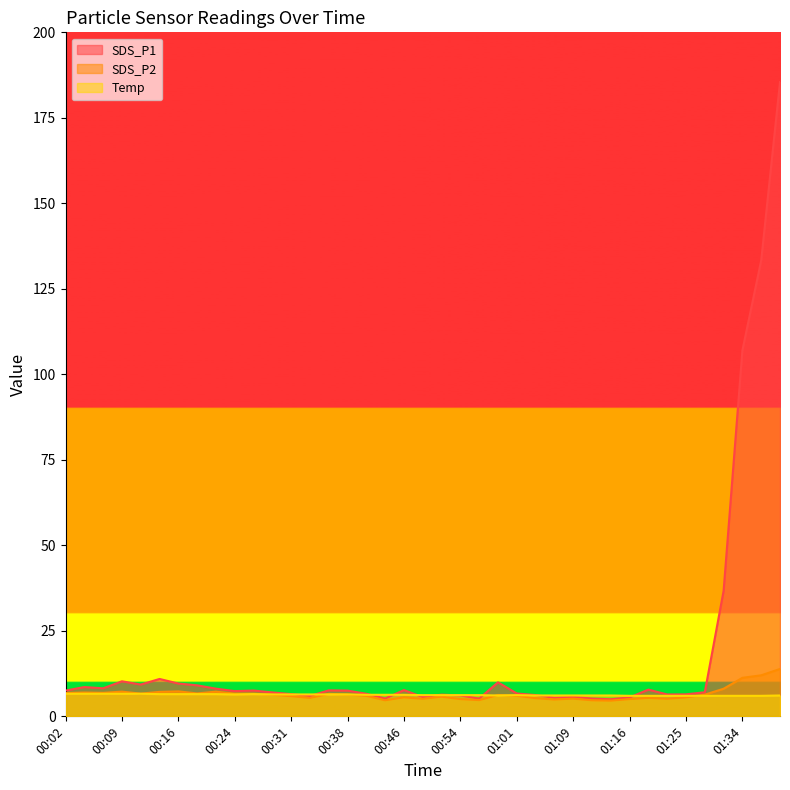

At which label does SDS_P1 reach its minimum?

01:14